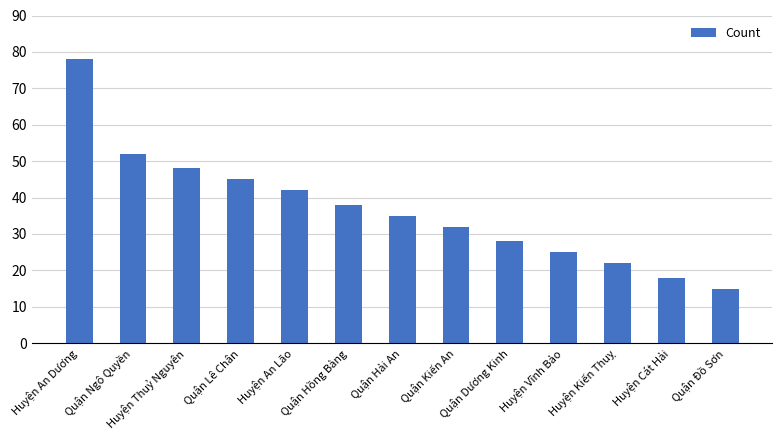

What is the change in value from Quận Lê Chân to Quận Kiến An?

-13